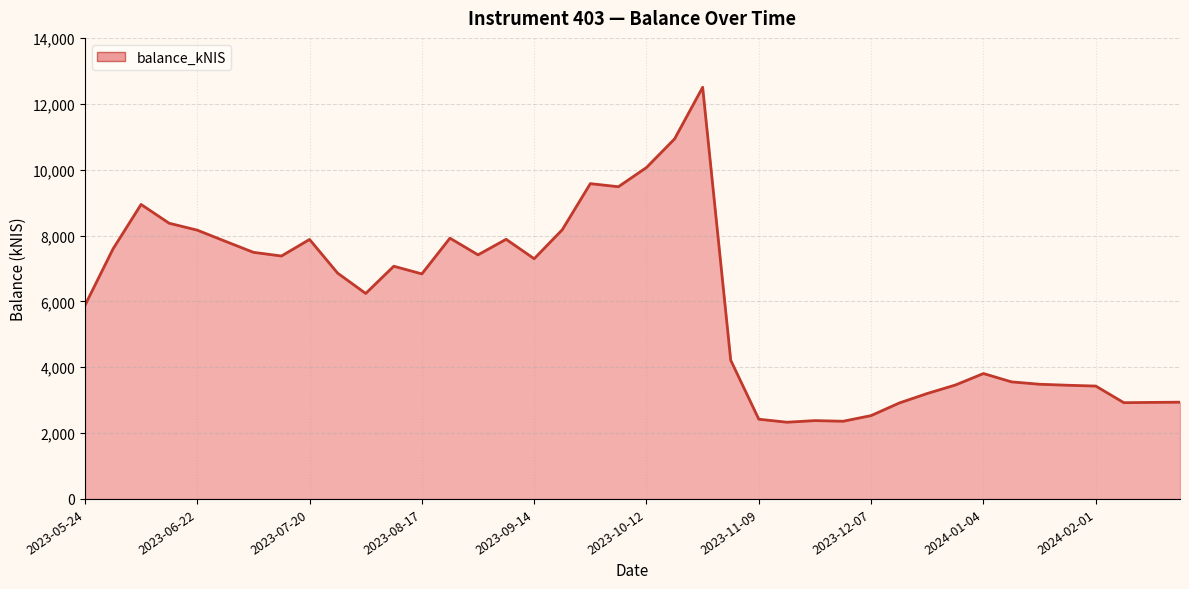

What is the difference between the maximum and minimum values?

10175.9